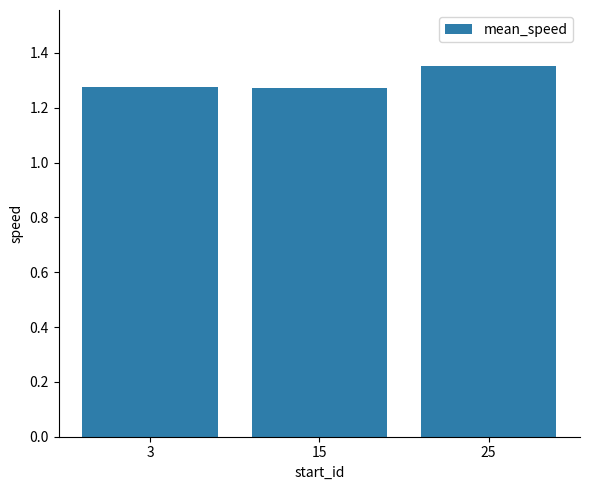

Are the bars grouped side by side (vs. stacked)?

No